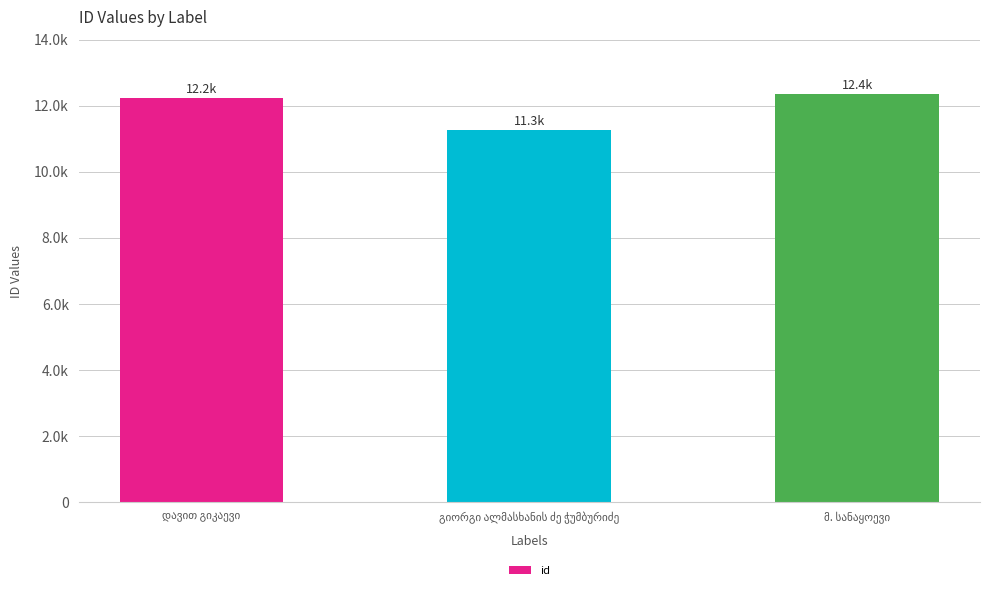

Does the chart contain any negative values?

No